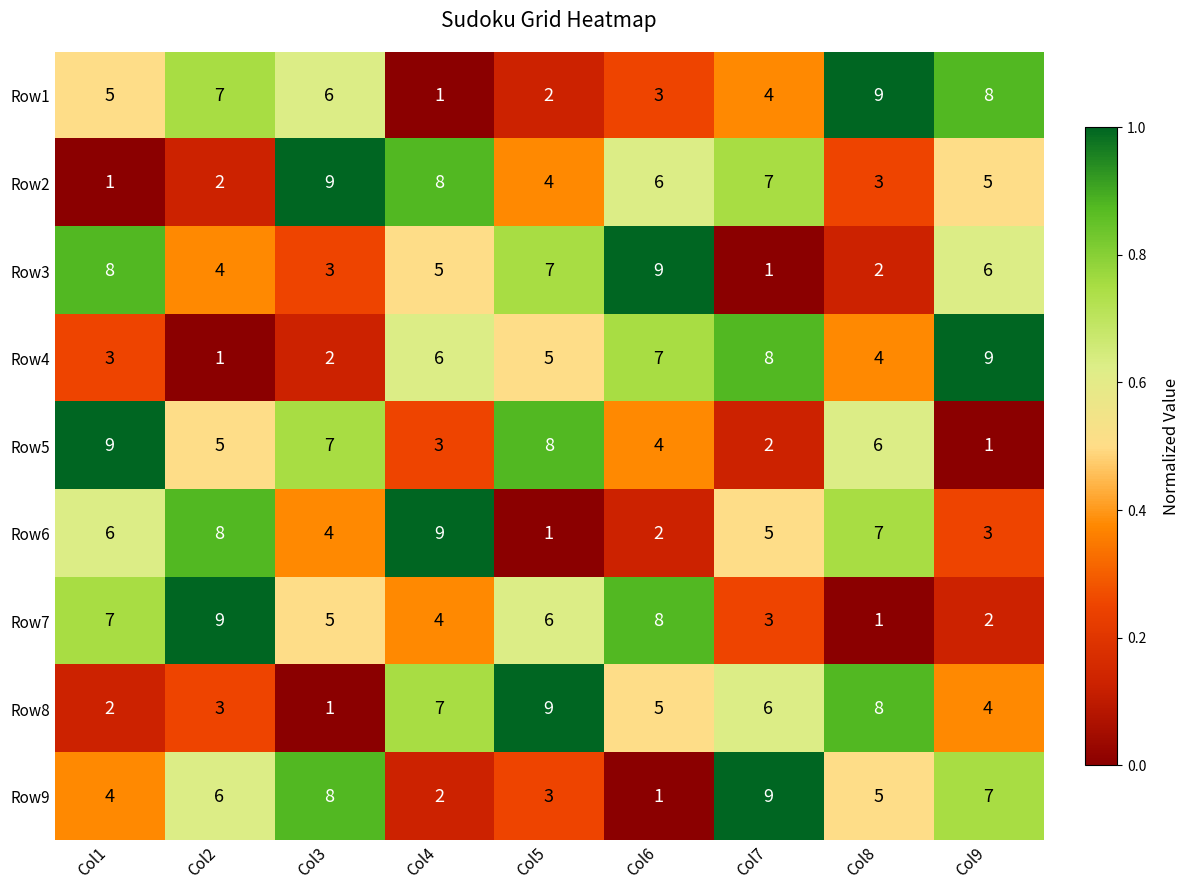

At which label does Row2 first exceed 5?

Col3